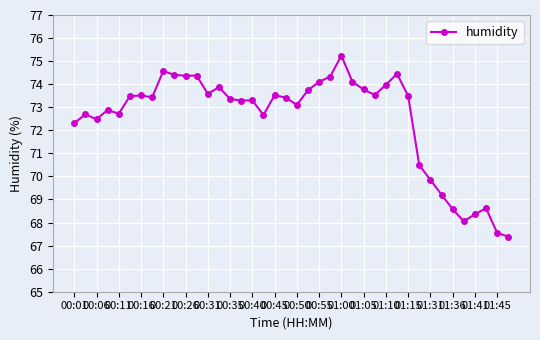

What is the value of the 2nd point from the left?

72.7